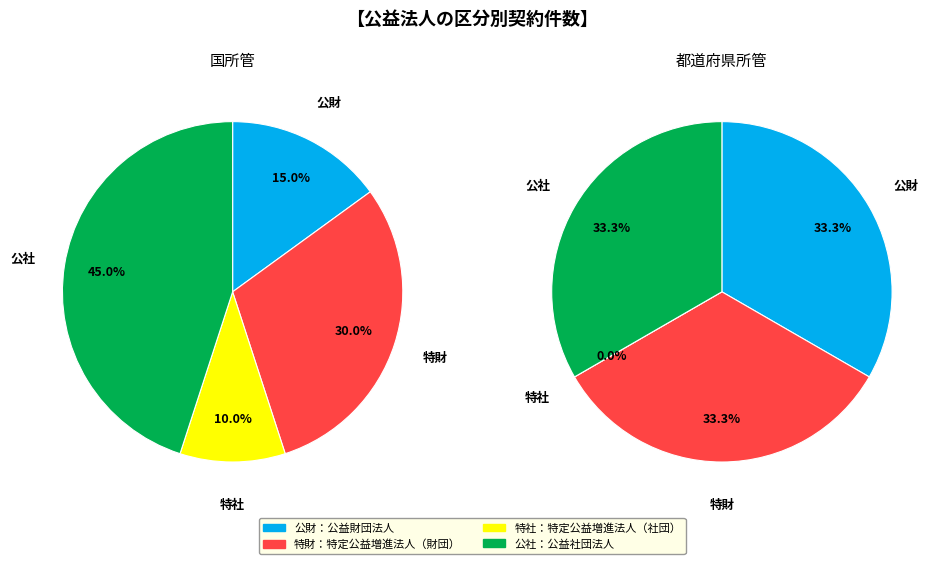

Which slice is the largest?

公社